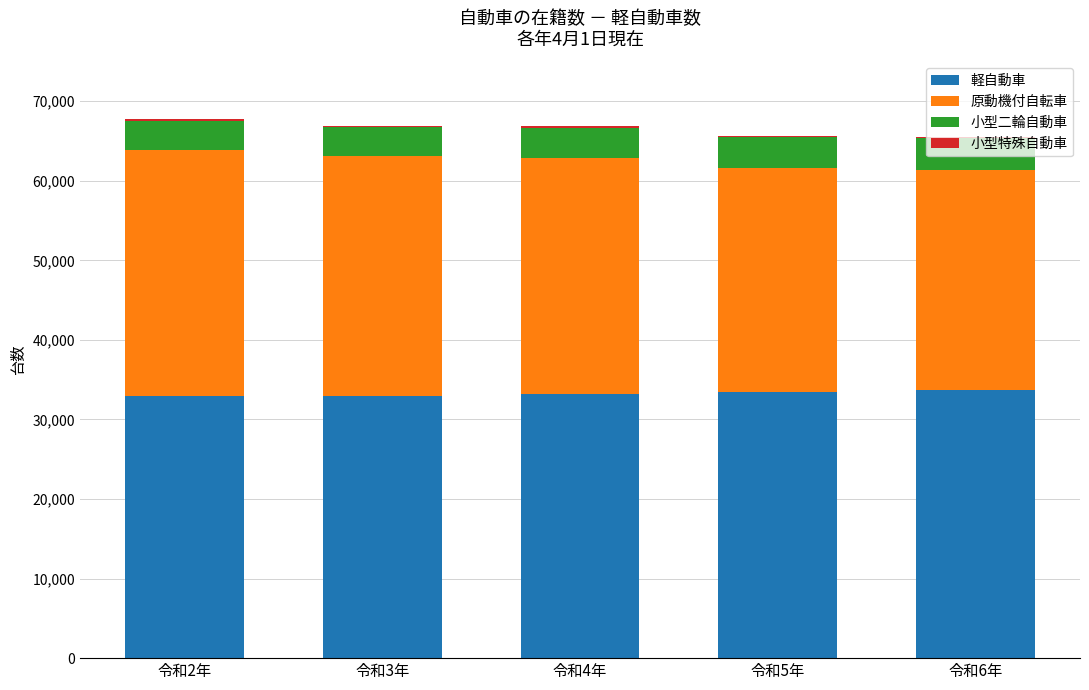

How many data points does each series have?

5